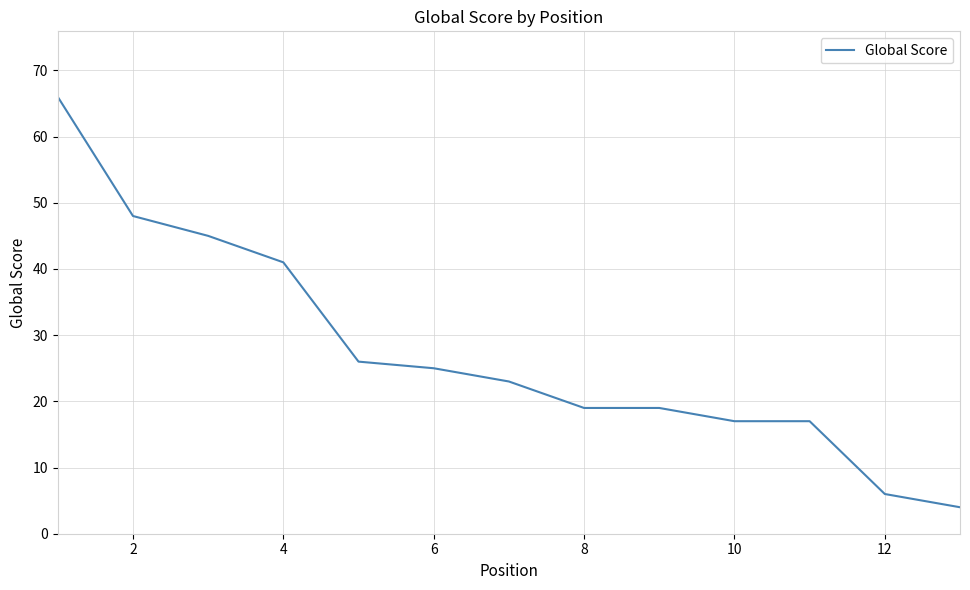

What is the smallest value displayed?

4